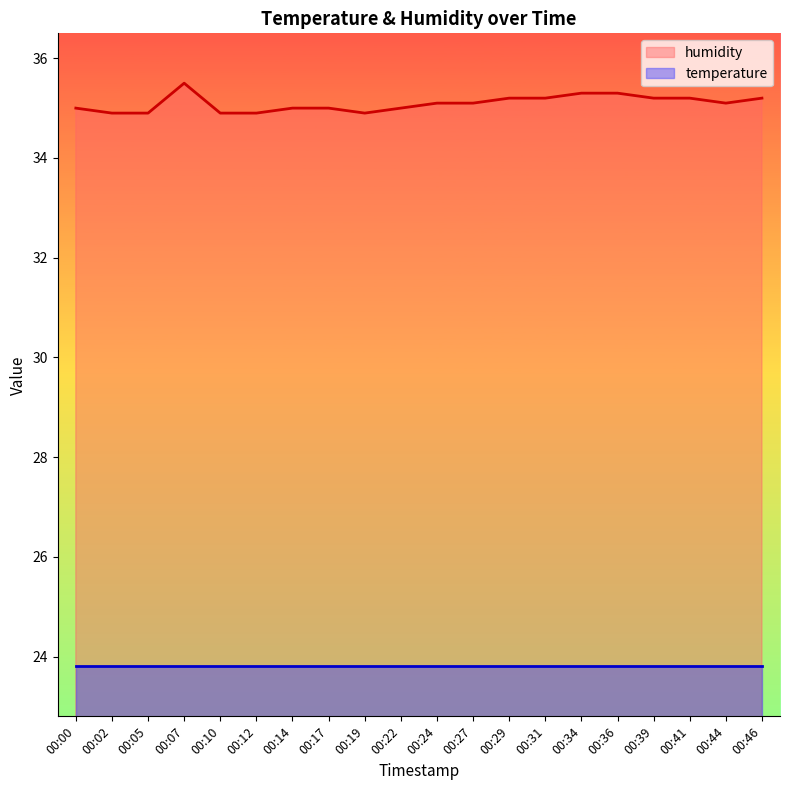

List the labels in order of value, largest first.

00:07, 00:34, 00:36, 00:29, 00:31, 00:39, 00:41, 00:46, 00:24, 00:27, 00:44, 00:00, 00:14, 00:17, 00:22, 00:02, 00:05, 00:10, 00:12, 00:19